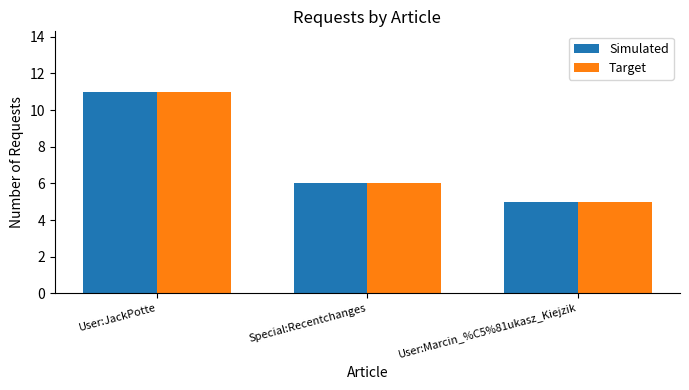

True or false: Target has a value of 6 at Special:Recentchanges.

True